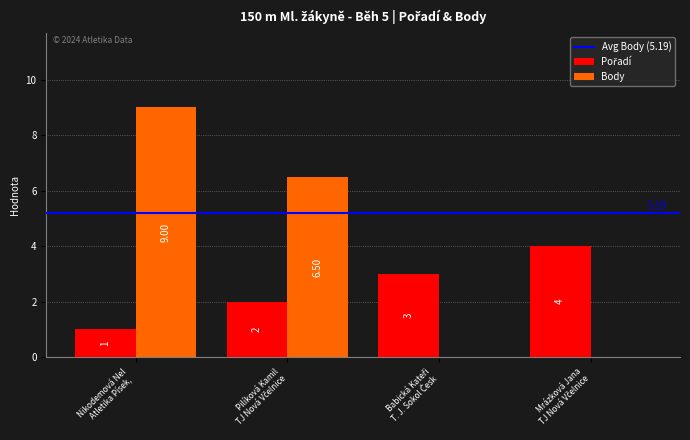

Which series has the largest total across all categories?

Body